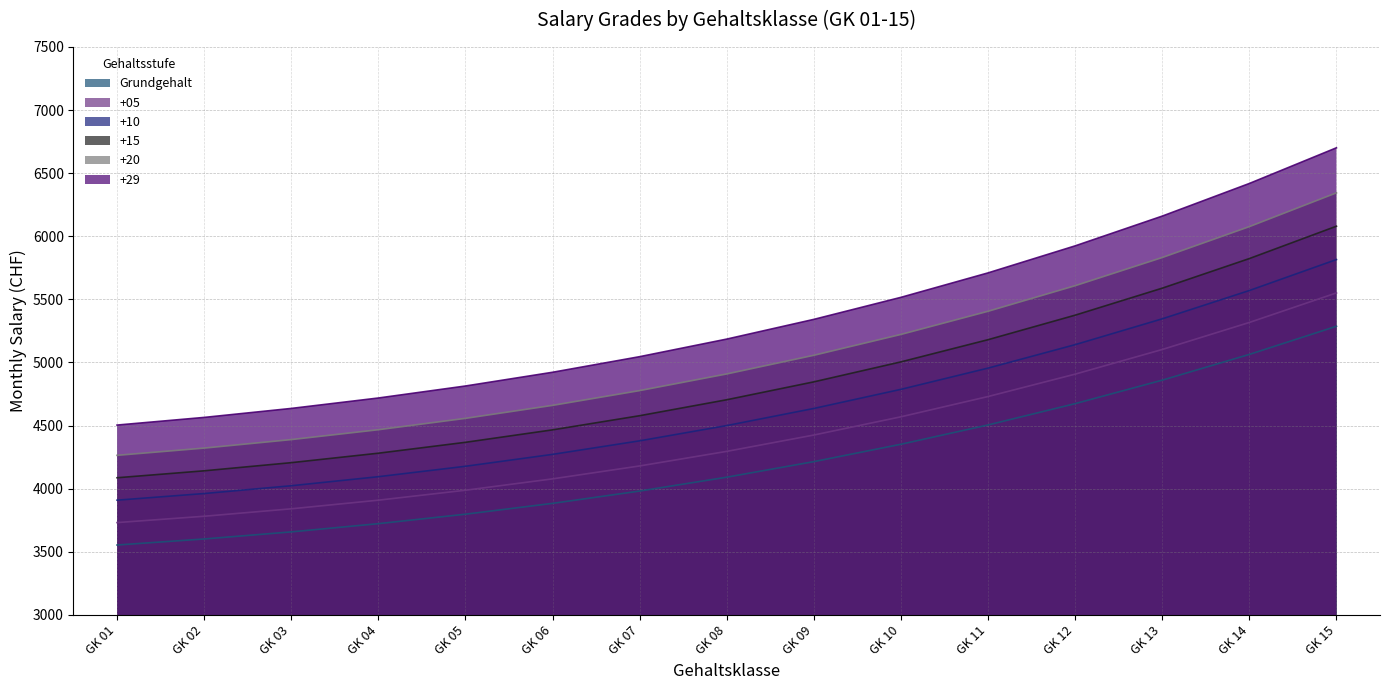

Rank the series at GK 10 from lowest to highest value.

Grundgehalt, +05, +10, +15, +20, +29